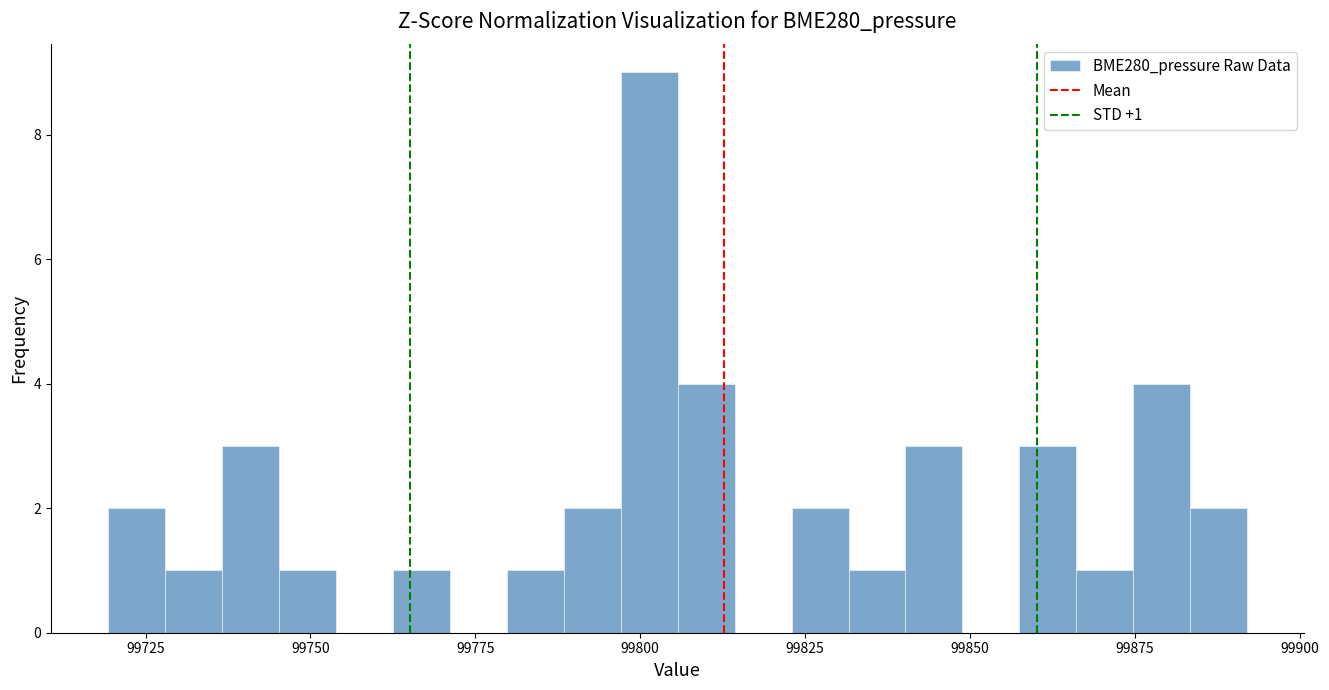

Around what value on the x-axis is the tallest bar? Give the approximate position of its centre, as read against the axis.

99800